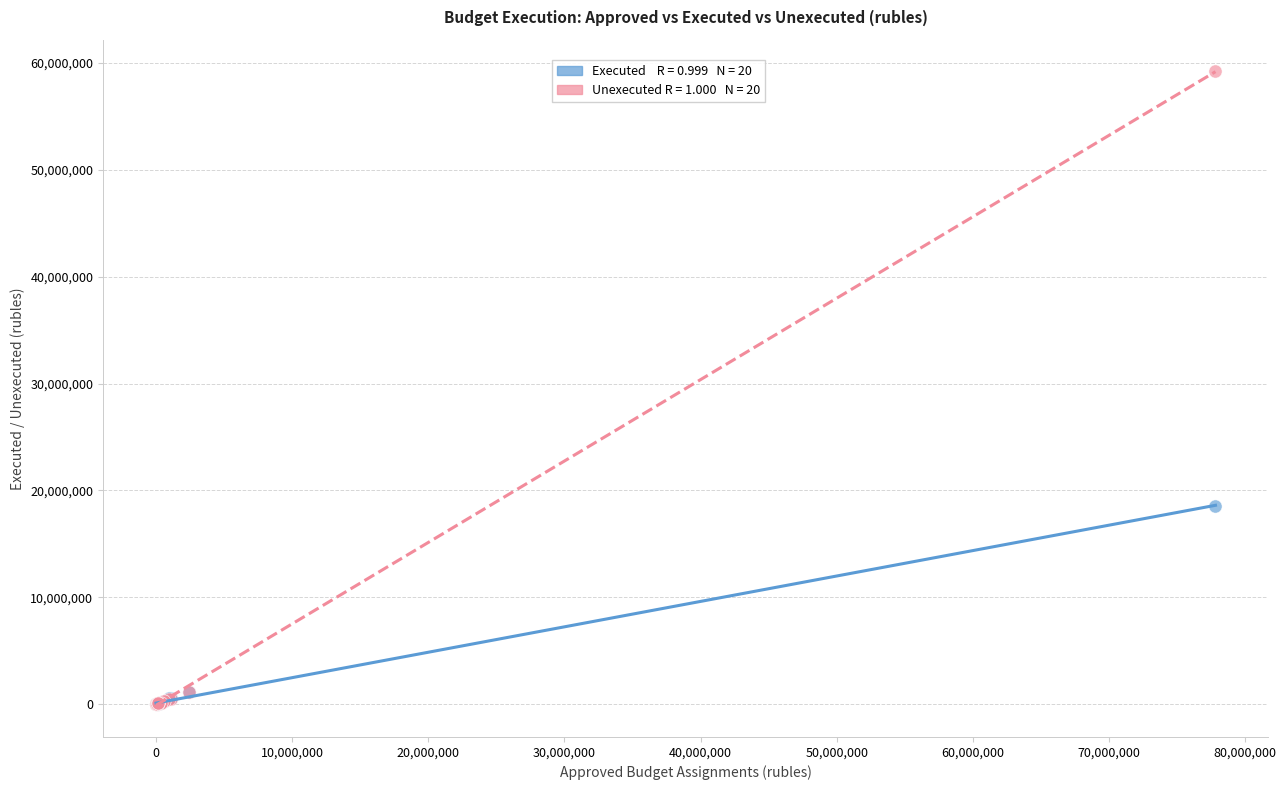

Across all series, what Y value is closest to 29607879?

18590382.8